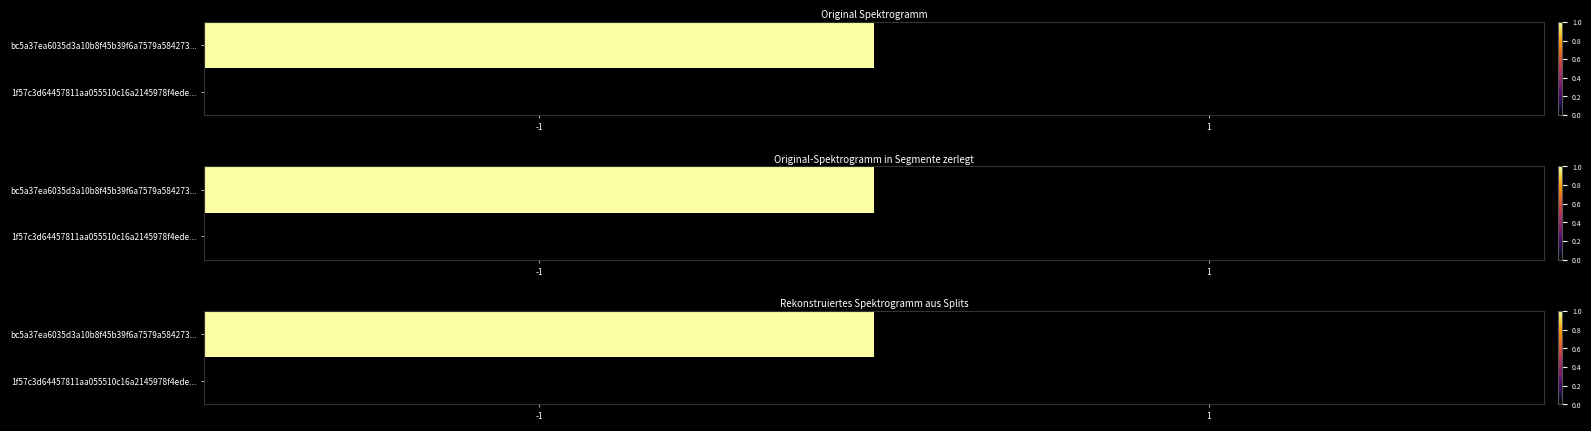

What is the highest value of the bc5a37ea6035d3a10b8f45b39f6a7579a584273... series?

1.0